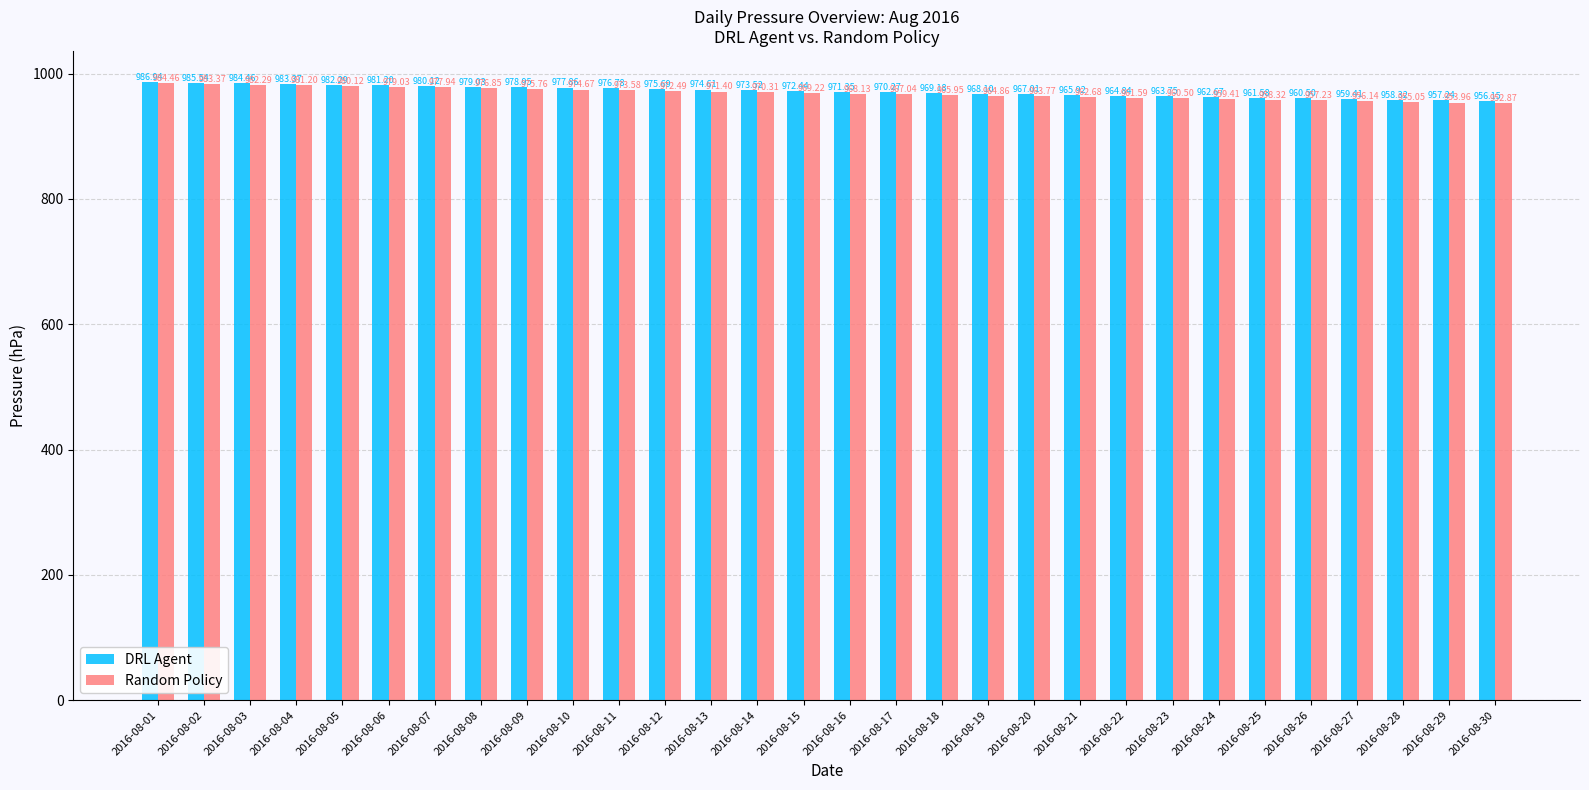

How many groups of bars are there?

30